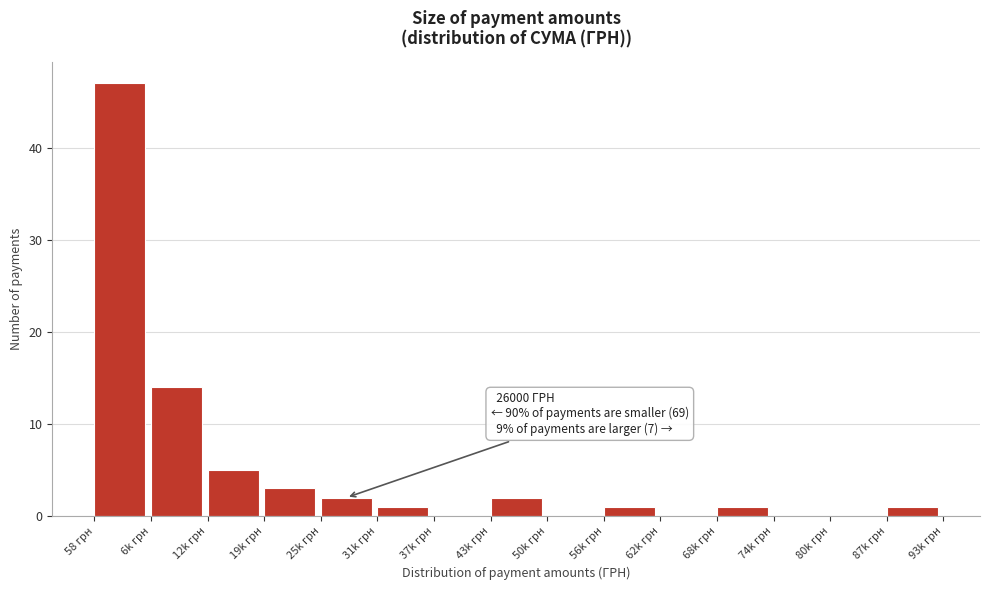

Reading left to right, list all the values displayed in this chart.

58 грн=47	6k грн=14	12k грн=5	19k грн=3	25k грн=2	31k грн=1	37k грн=0	43k грн=2	50k грн=0	56k грн=1	62k грн=0	68k грн=1	74k грн=0	80k грн=0	87k грн=1